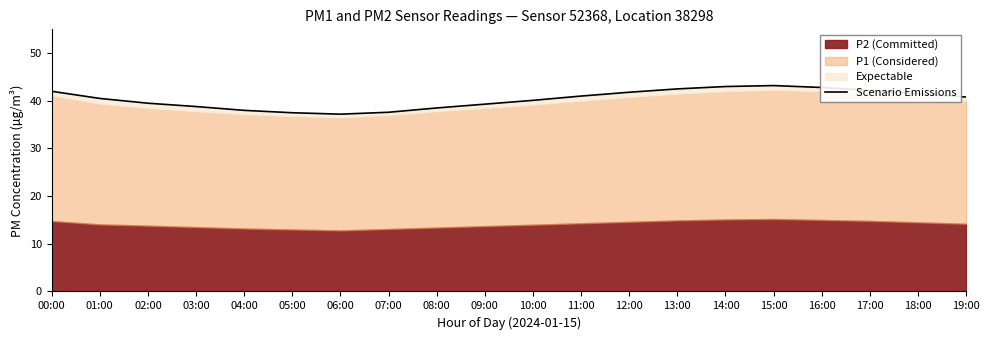

What is the change in value from 12:00 to 19:00?

-1.0